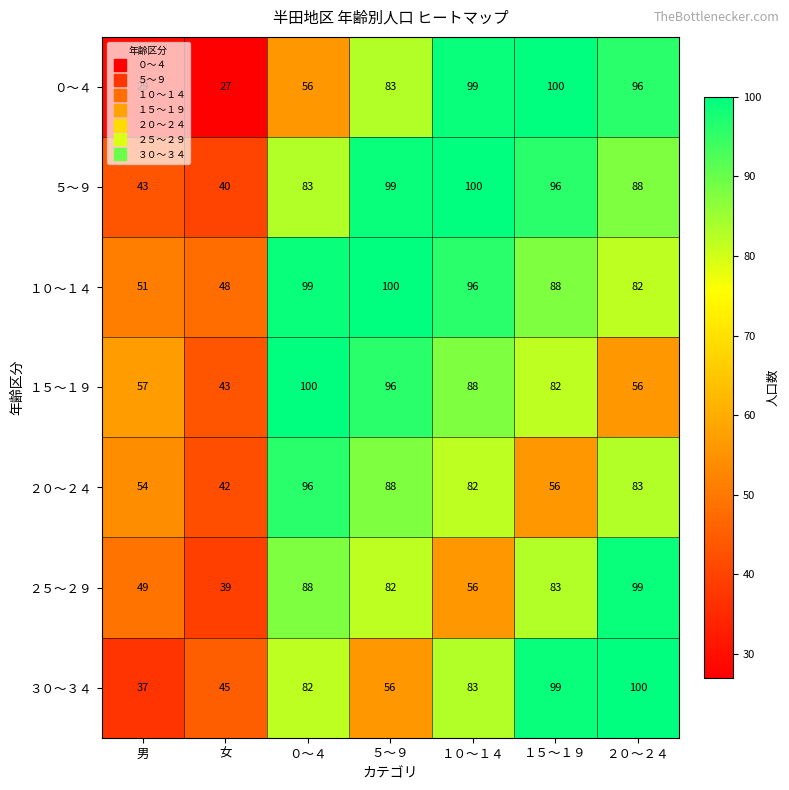

Which series changed the most between １５～１９ and ２０～２４?

２０～２４